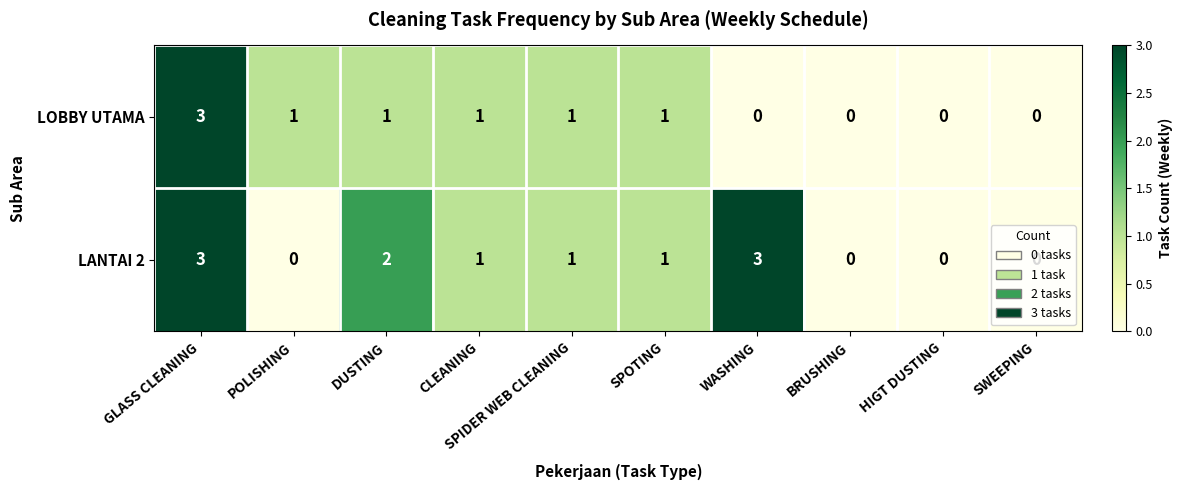

Count the number of data series in this chart.

2